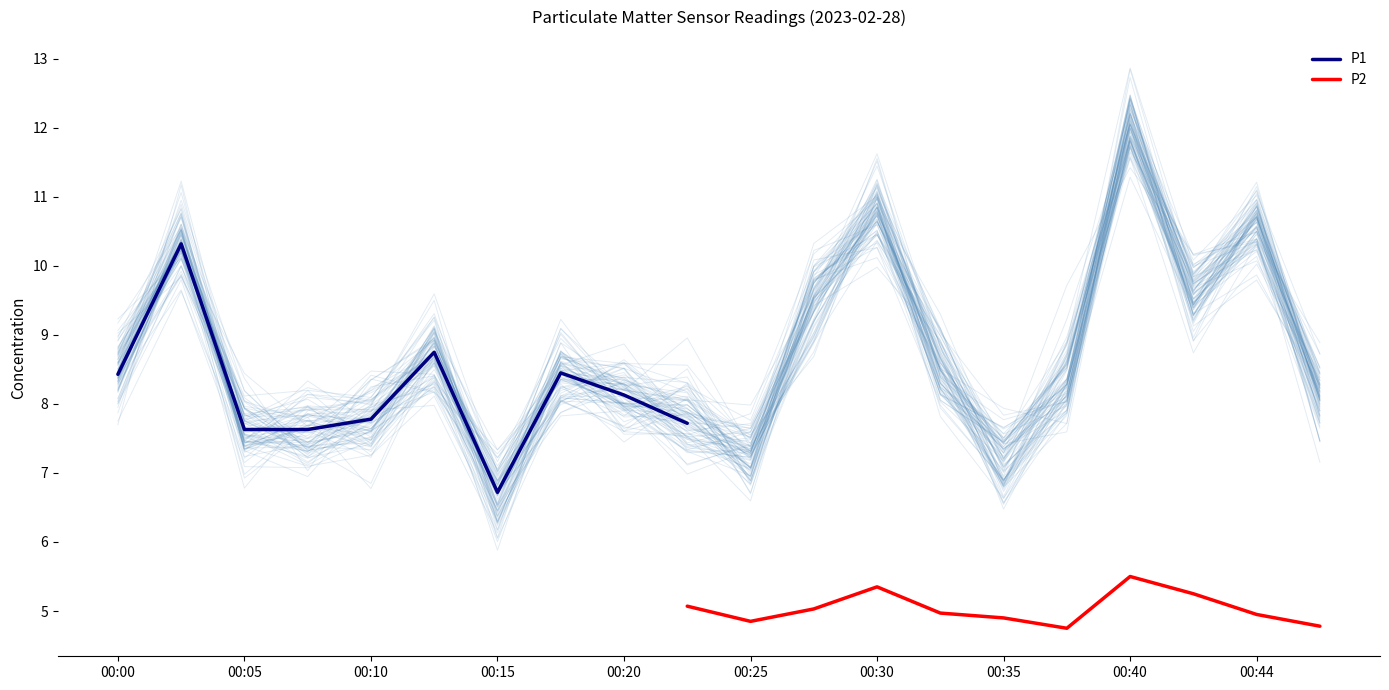

Does the chart display data point markers on the line(s)?

No